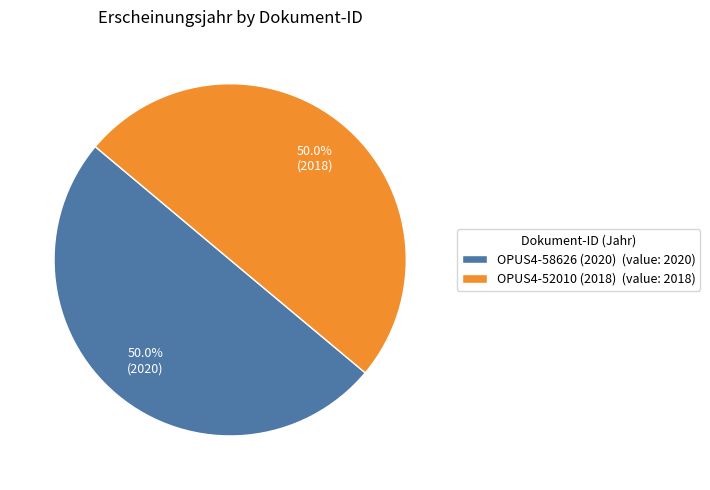

Is it true that OPUS4-58626 (2020) is 50% of the pie?

True